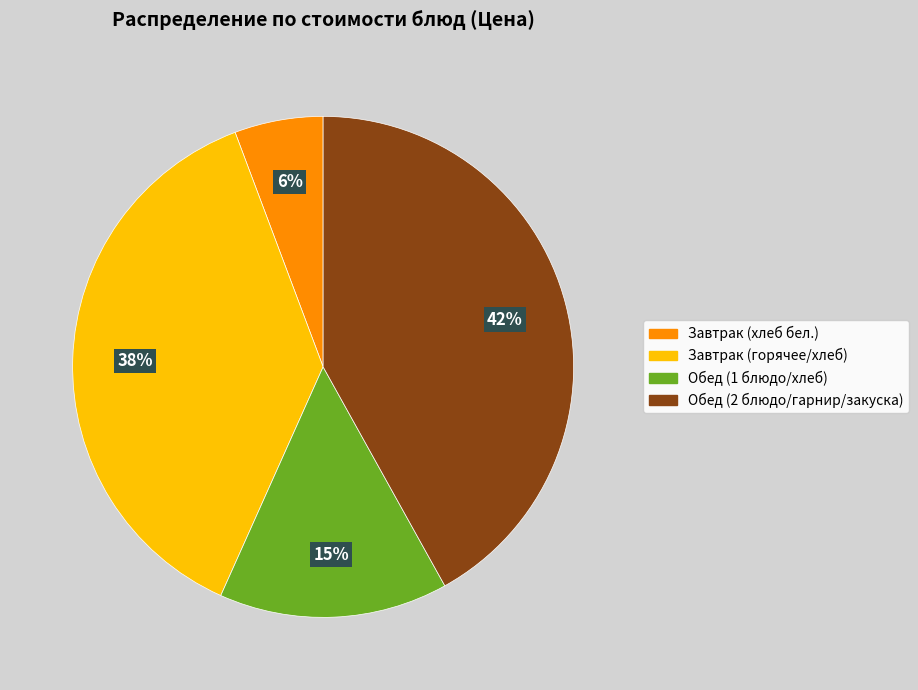

Does any single category account for the majority?

No